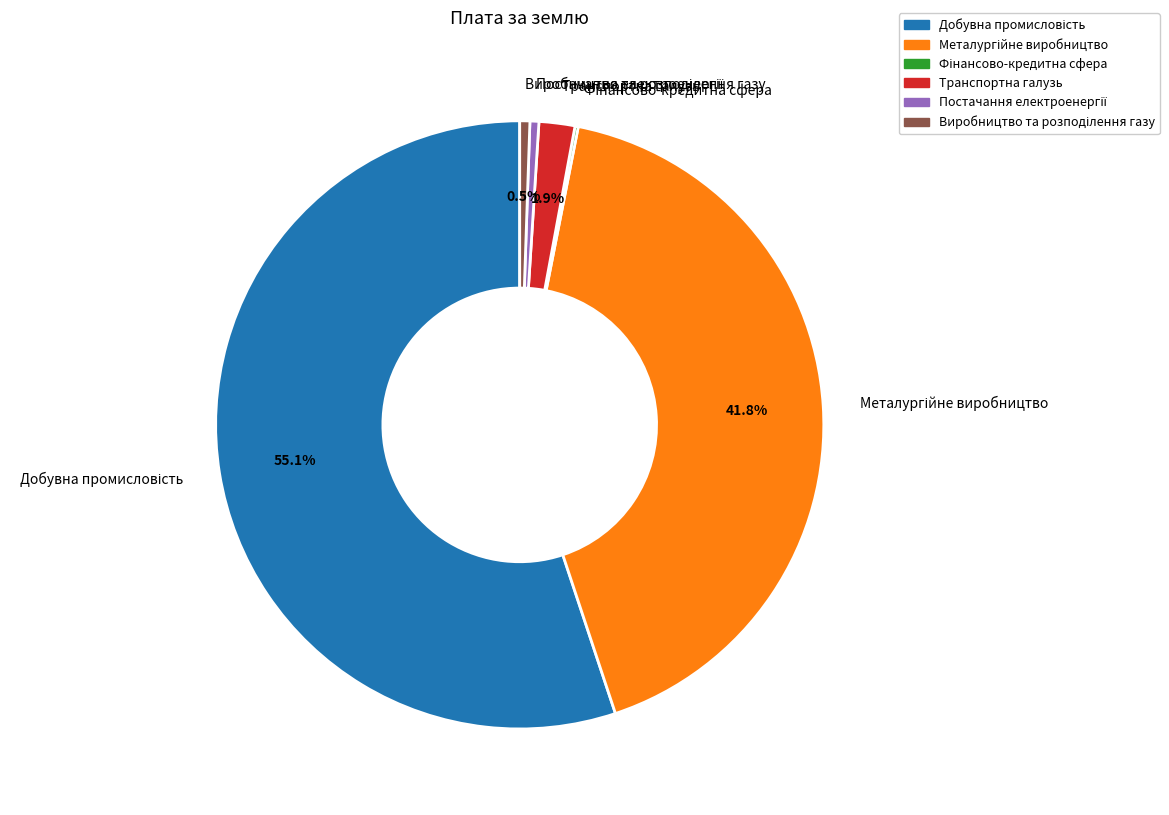

Is there a majority slice in this chart?

Yes